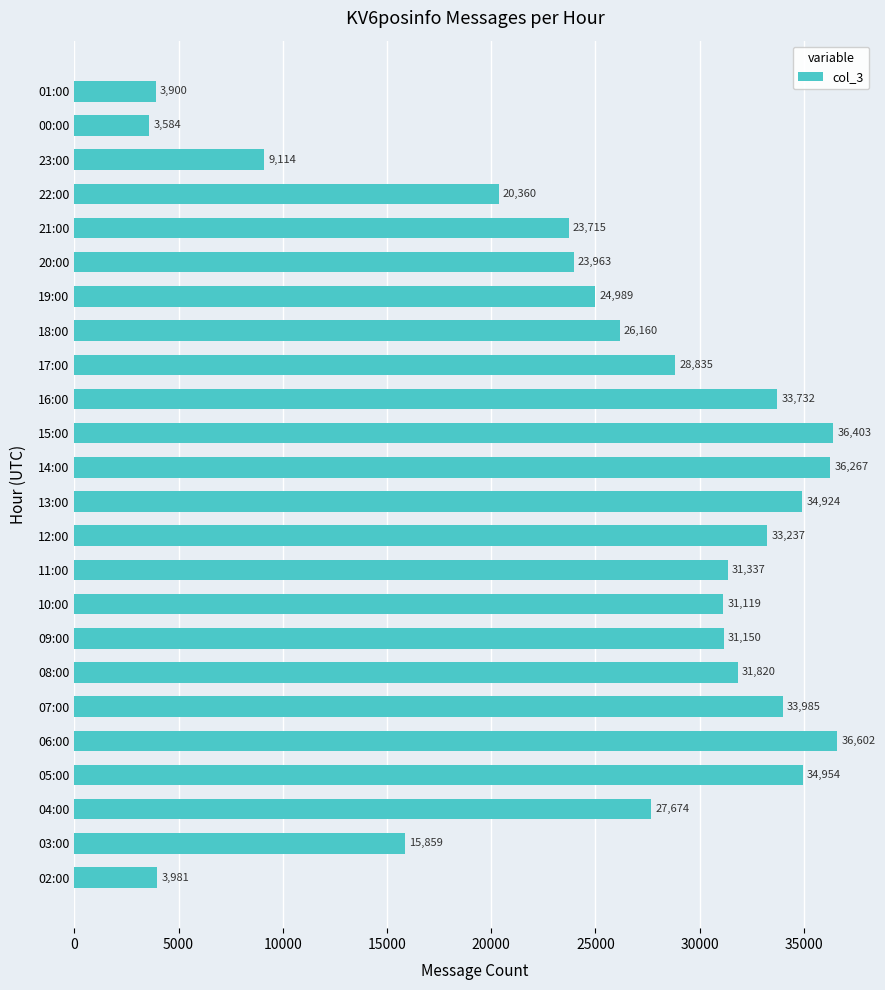

What is the average value?

25736